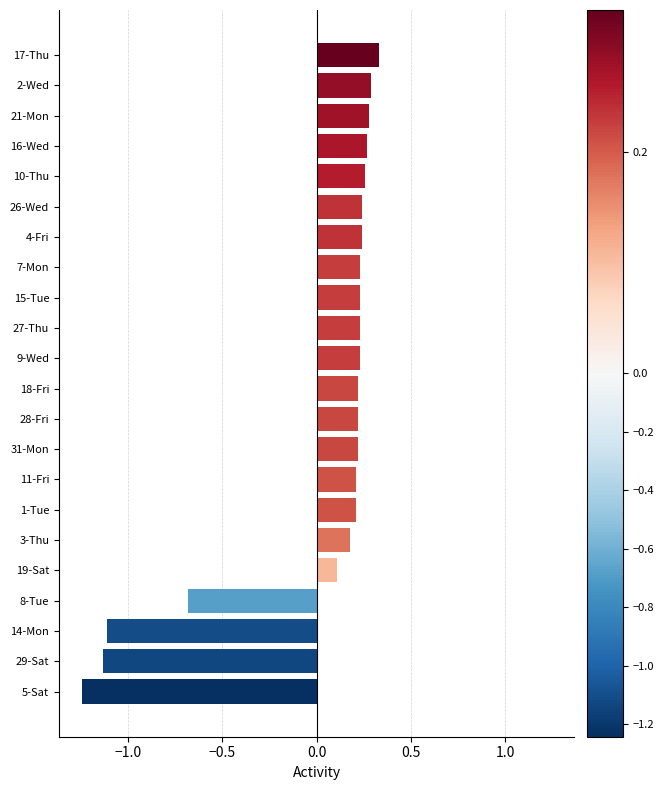

Between 9-Wed and 17-Thu, which is larger?

17-Thu